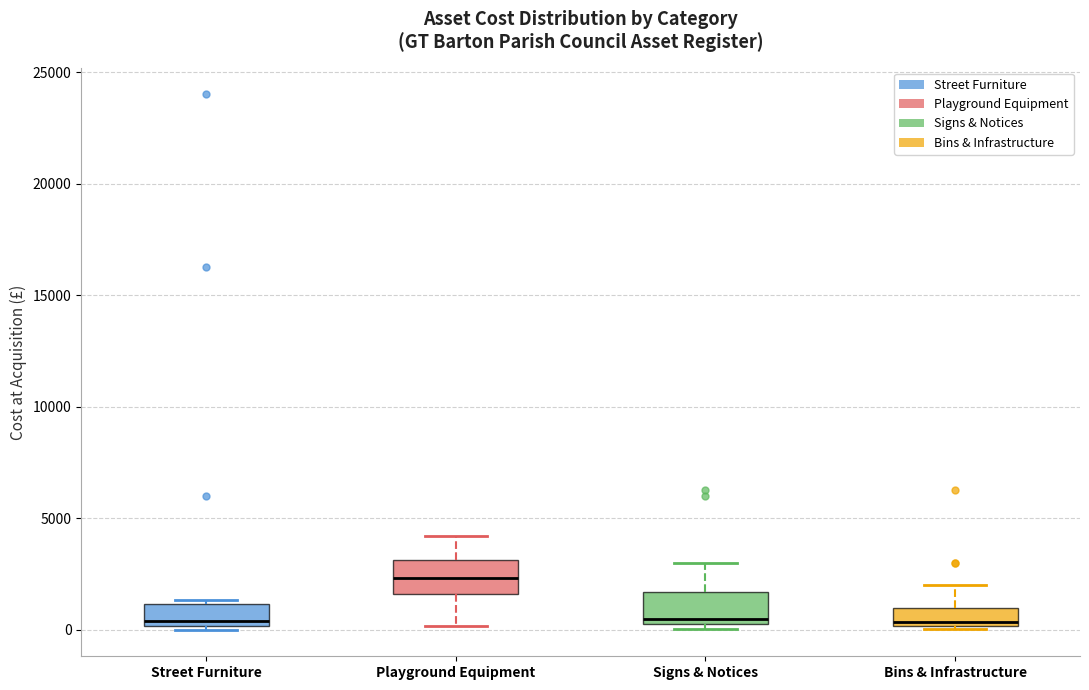

Where is the lower edge of the box for Playground Equipment on the y-axis? The values are not printed on the chart, so give them approximately, as read against the axis.

1500